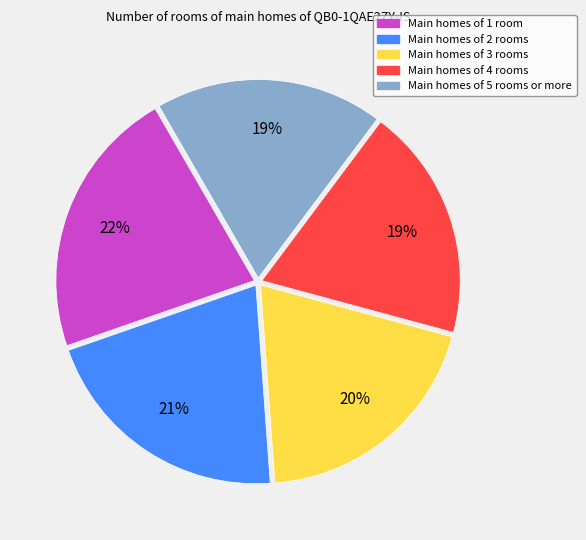

Does any single category account for the majority?

No